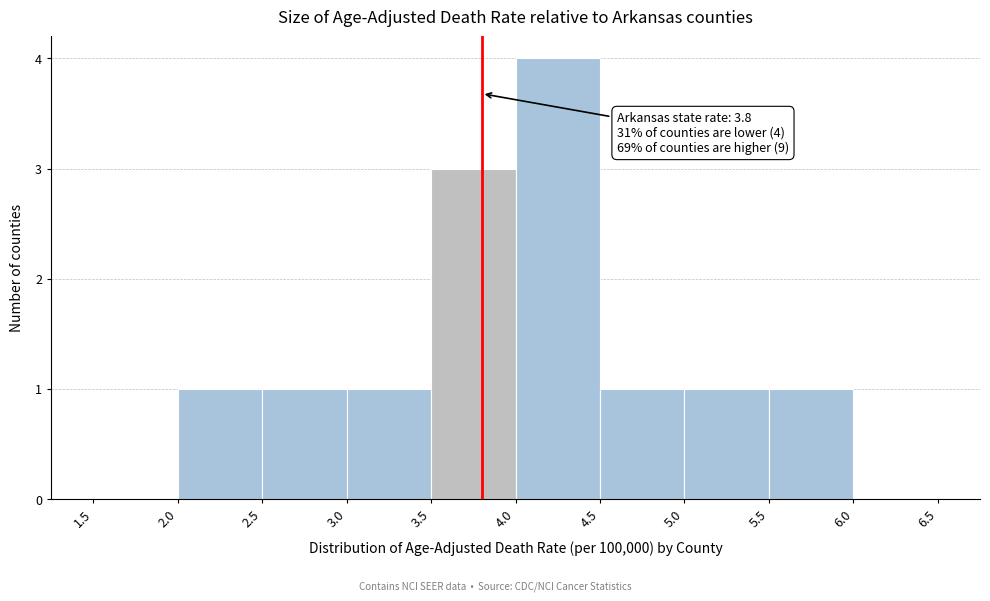

Over which range of the x-axis is the bar tallest?

4.0 to 4.5